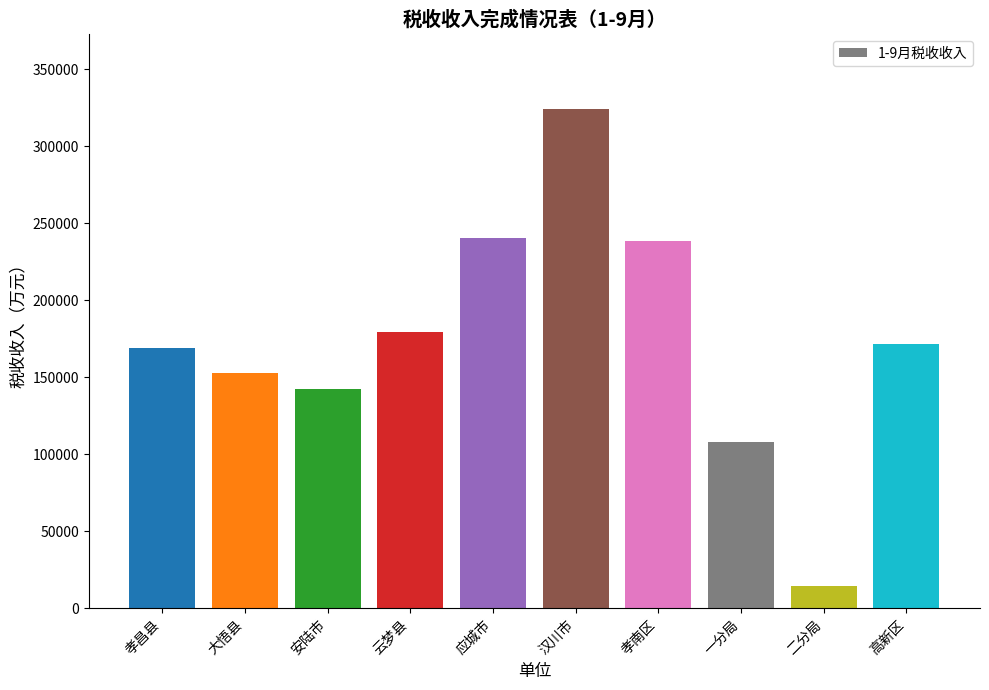

Count the number of data series in this chart.

1